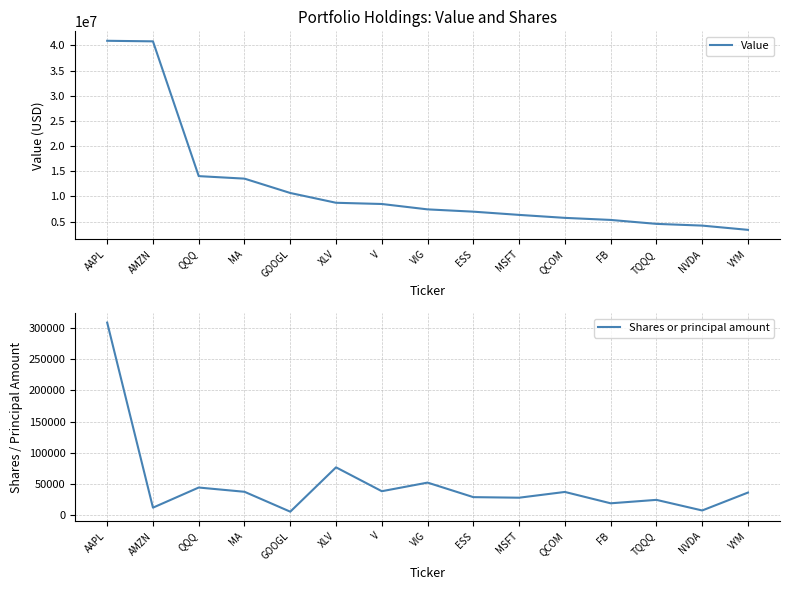

Reading left to right, what are all the values shown in this chart?

Value: AAPL=40930000	AMZN=40819000	QQQ=14034000	MA=13534000	GOOGL=10682000	XLV=8737000	V=8495000	VIG=7426000	ESS=6971000	MSFT=6329000	QCOM=5738000	FB=5328000	TQQQ=4545000	NVDA=4200000	VYM=3356000
Shares or principal amount: AAPL=308464	AMZN=12533	QQQ=44731	MA=37918	GOOGL=6095	XLV=77023	V=38836	VIG=52601	ESS=29360	MSFT=28453	QCOM=37668	FB=19506	TQQQ=25000	NVDA=8042	VYM=36670